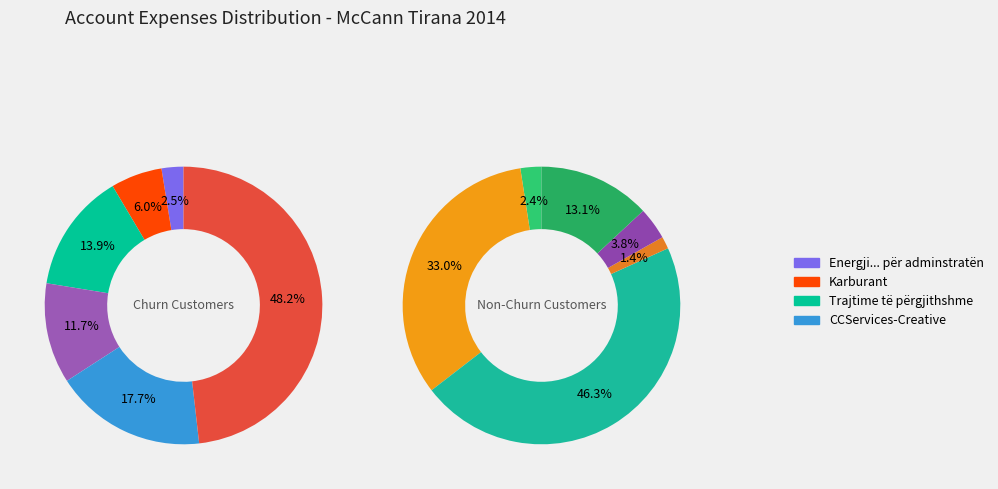

Is there a majority slice in this chart?

No